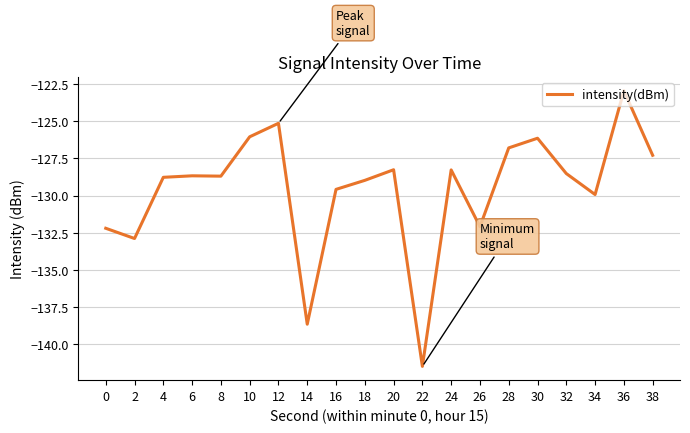

What is the difference between the maximum and minimum values?

18.5